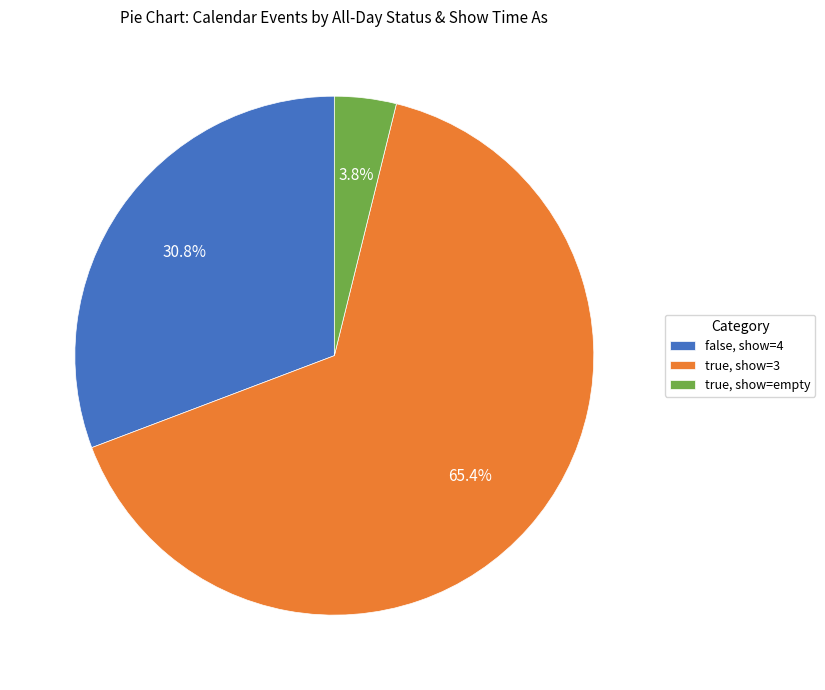

Which has a higher value, true, show=3 or false, show=4?

true, show=3